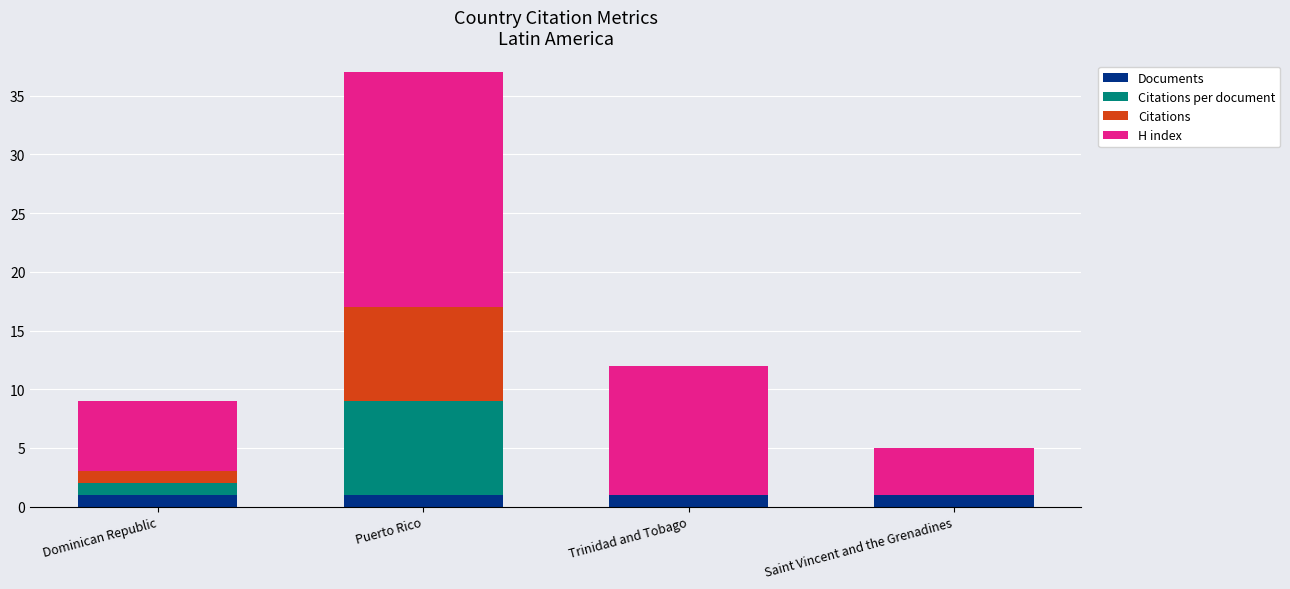

Does the chart contain stacked bars?

Yes